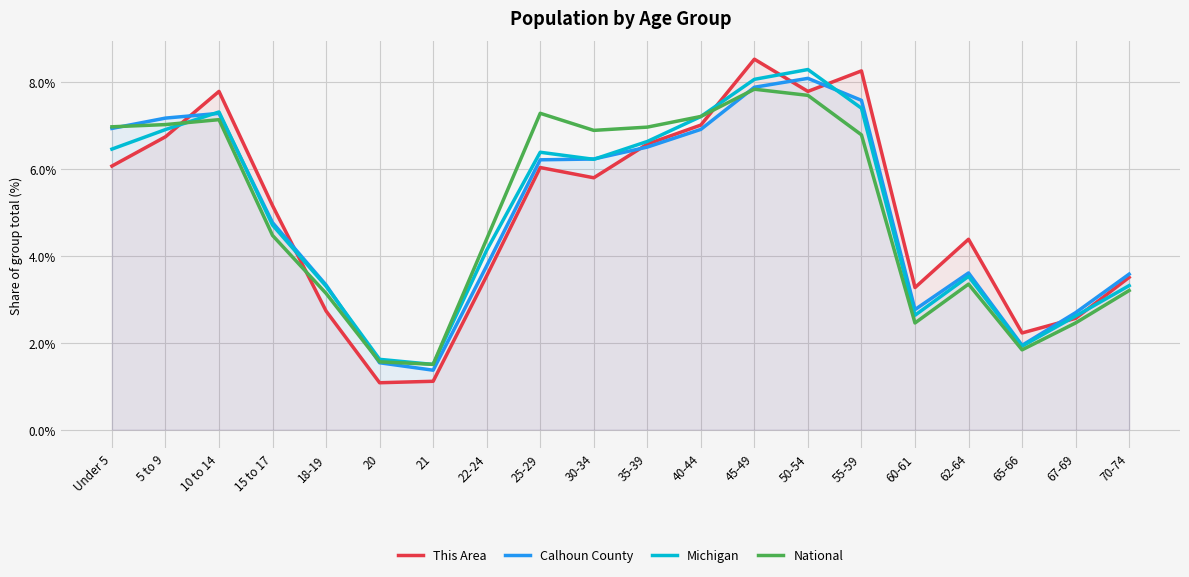

How many data points in National are above 6?

10